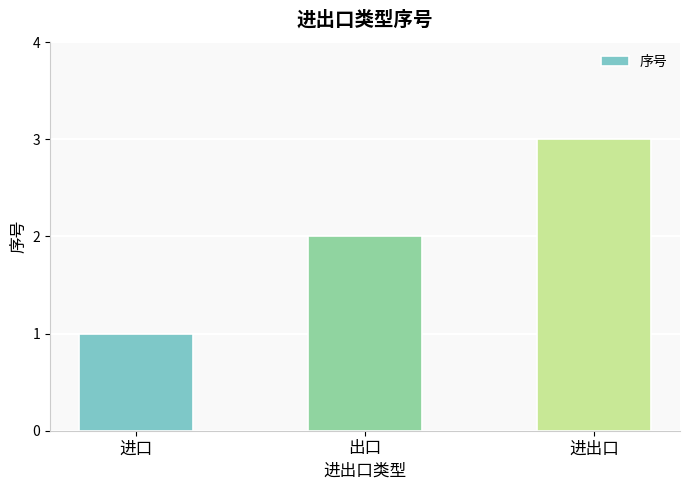

Does the chart contain any negative values?

No